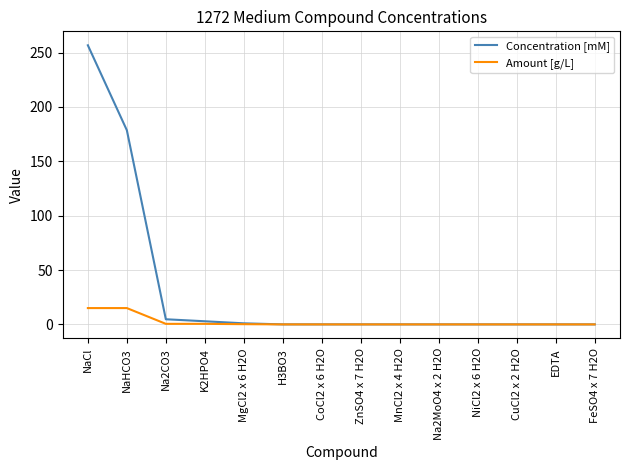

True or false: Concentration [mM] has more than 0 points higher than both neighbors.

True